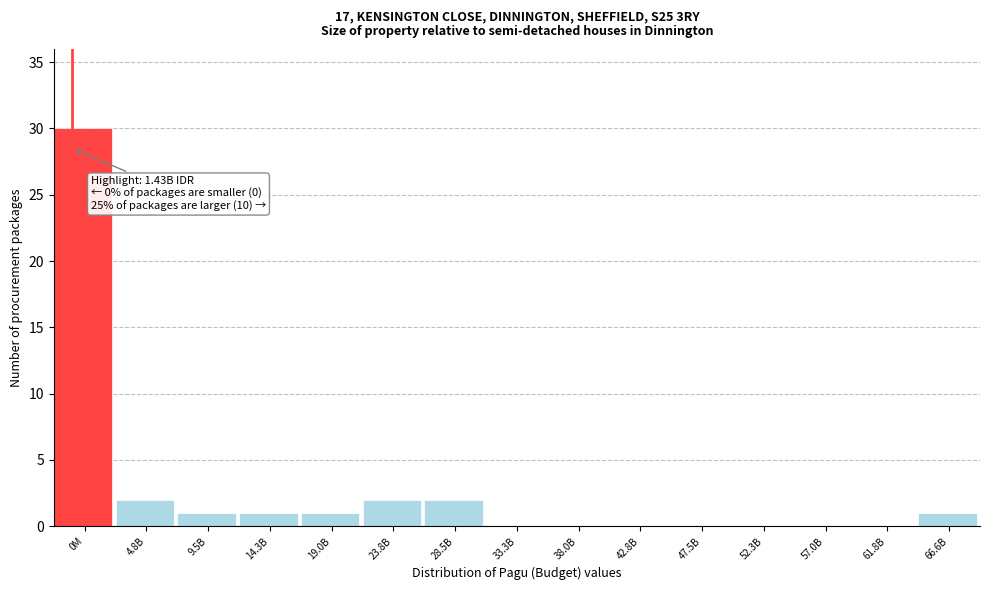

Reading left to right, extract all data points from this chart.

0M=30	4.8B=2	9.5B=1	14.3B=1	19.0B=1	23.8B=2	28.5B=2	33.3B=0	38.0B=0	42.8B=0	47.5B=0	52.3B=0	57.0B=0	61.8B=0	66.6B=1